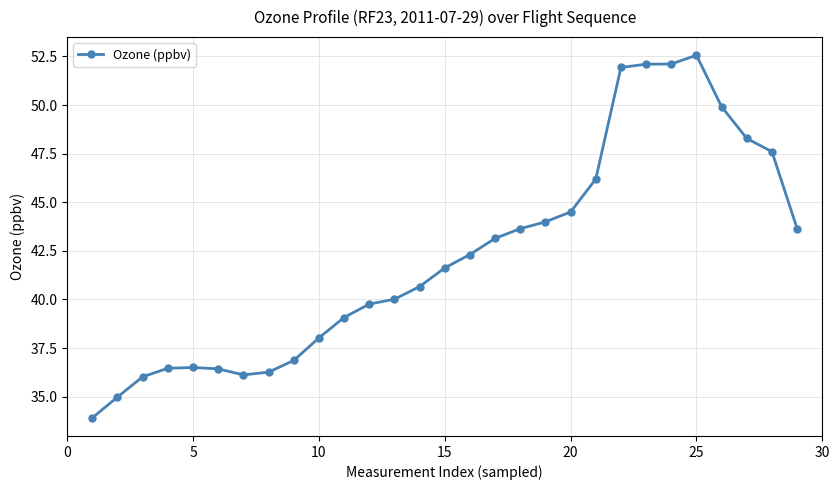

What is the average value?

42.2